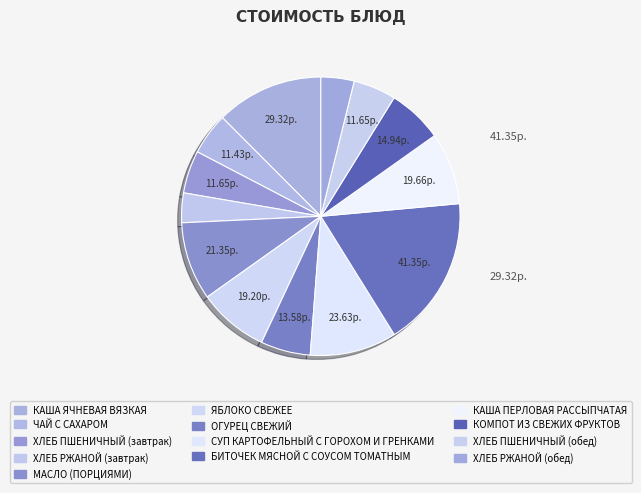

Is there any slice that represents more than half of the pie?

No